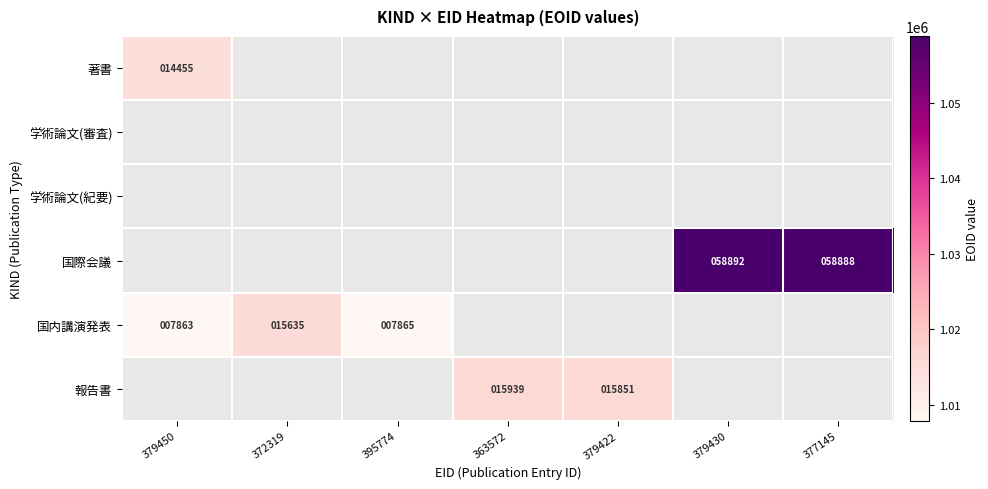

Is it true that 国際会議 equals 58892 at 379430?

True